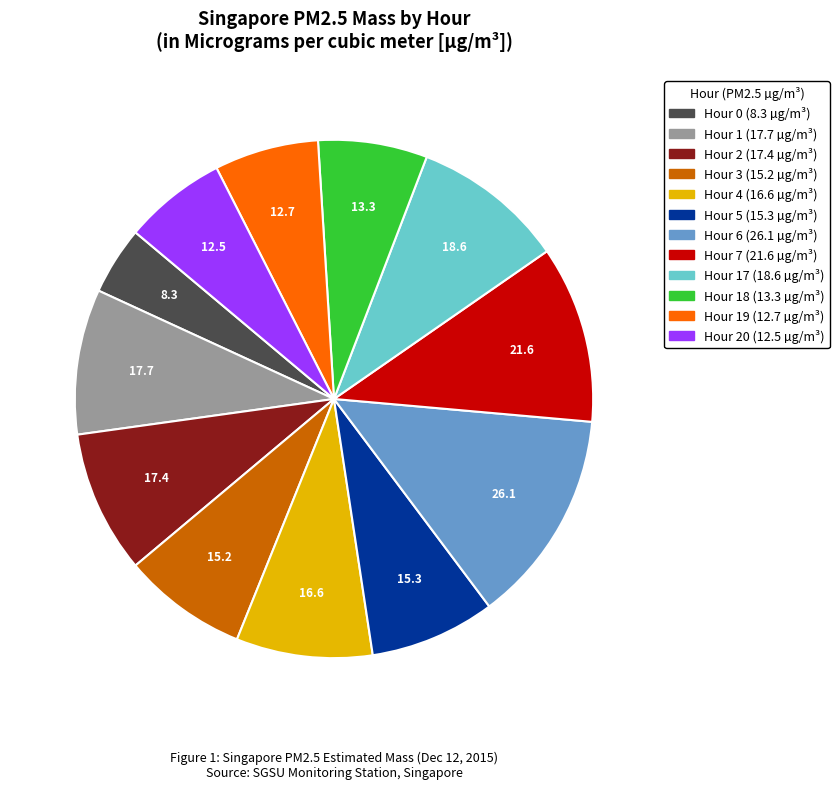

Is there a majority slice in this chart?

No